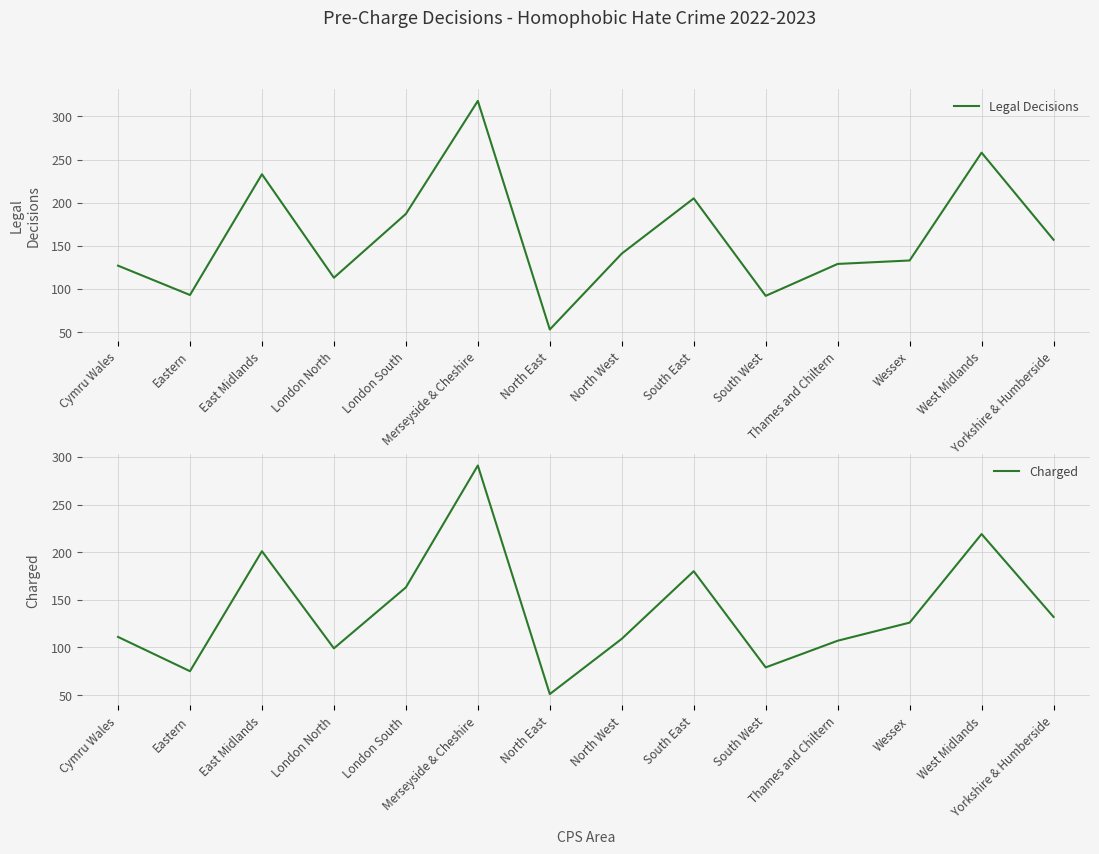

What is the label of the 13th point from the right?

Eastern